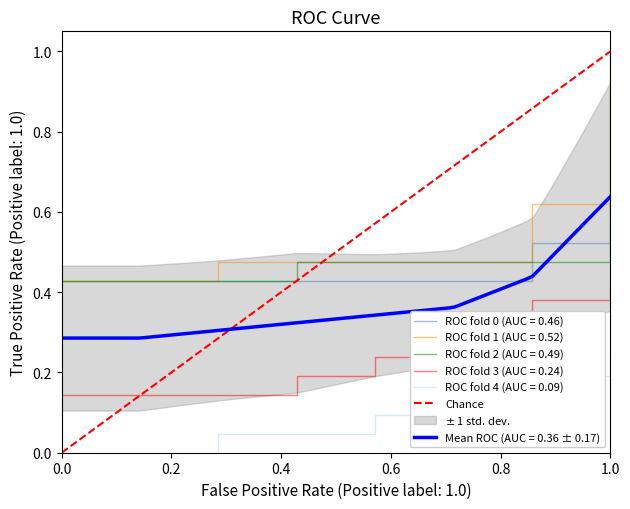

Which category has the highest value in the ROC fold 3 (AUC = 0.24) series?

1.0